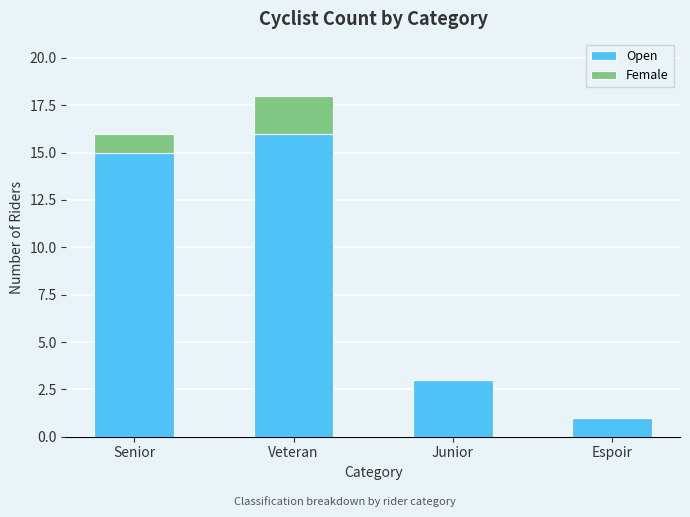

At which category is the sum across all series the highest?

Veteran